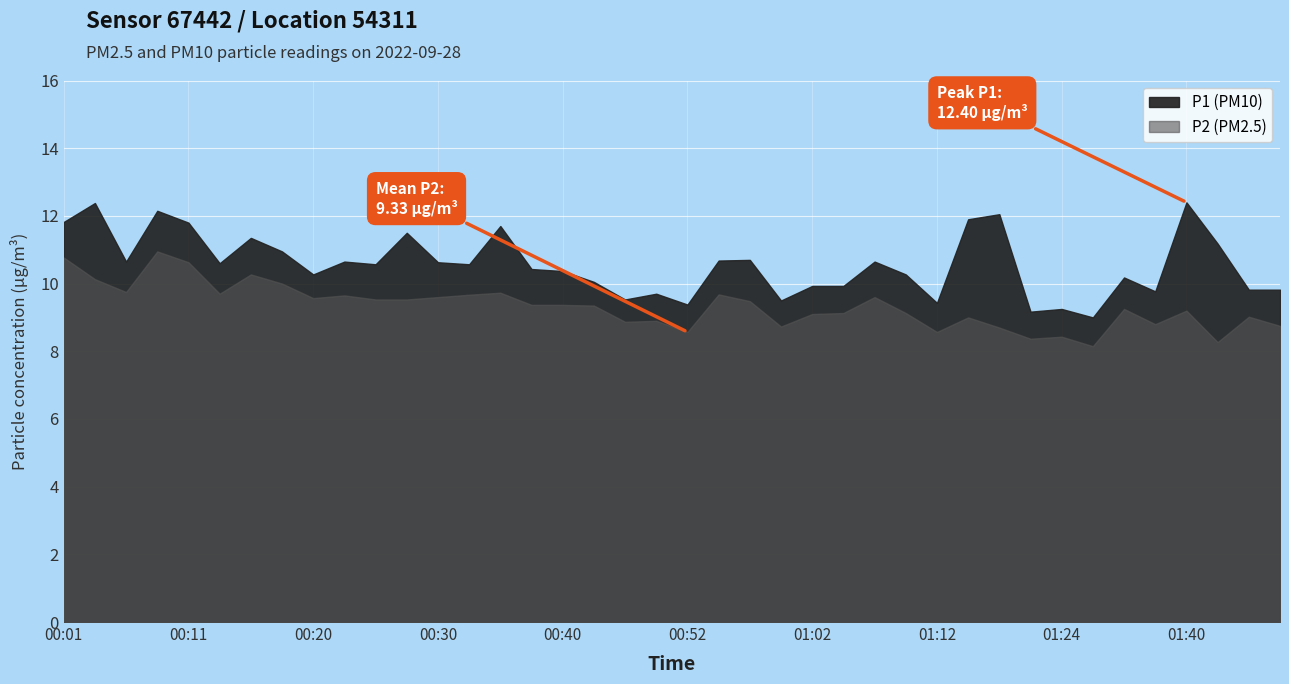

What is the total value across all series at 00:57?

20.2